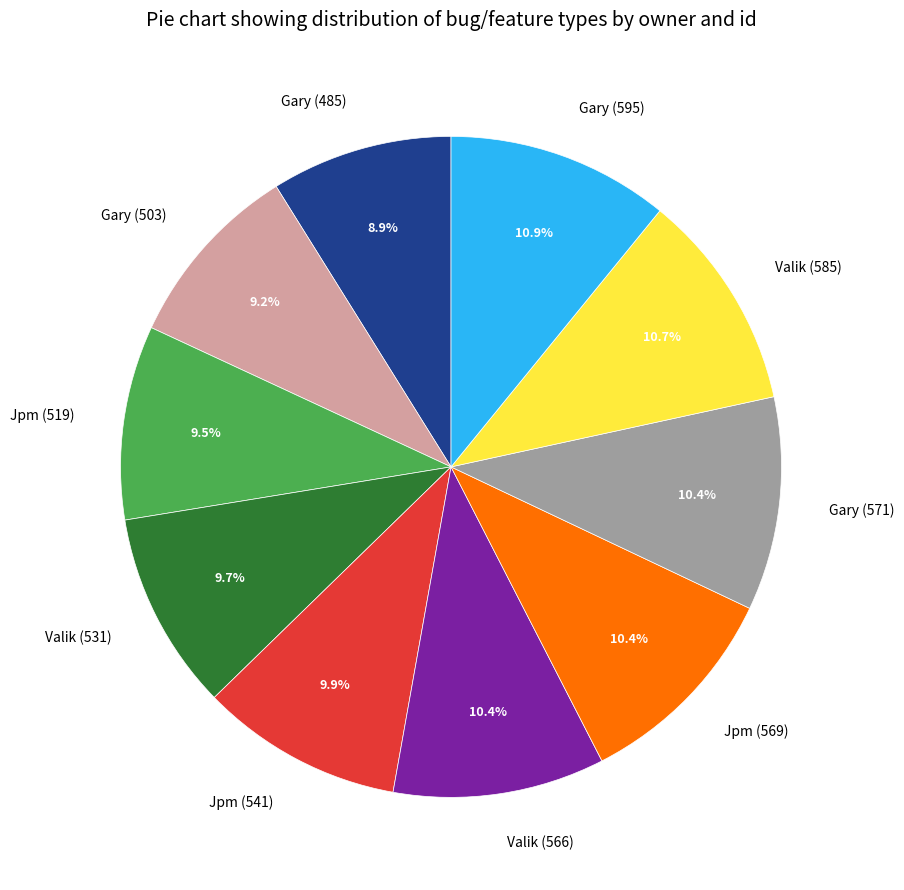

Is there any slice that represents more than half of the pie?

No